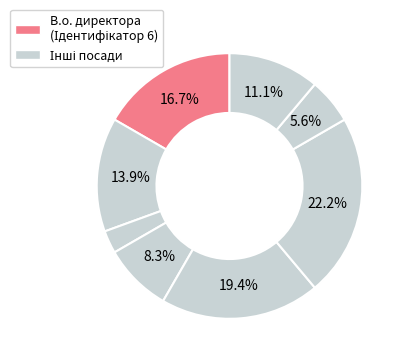

Is there any slice that represents more than half of the pie?

No